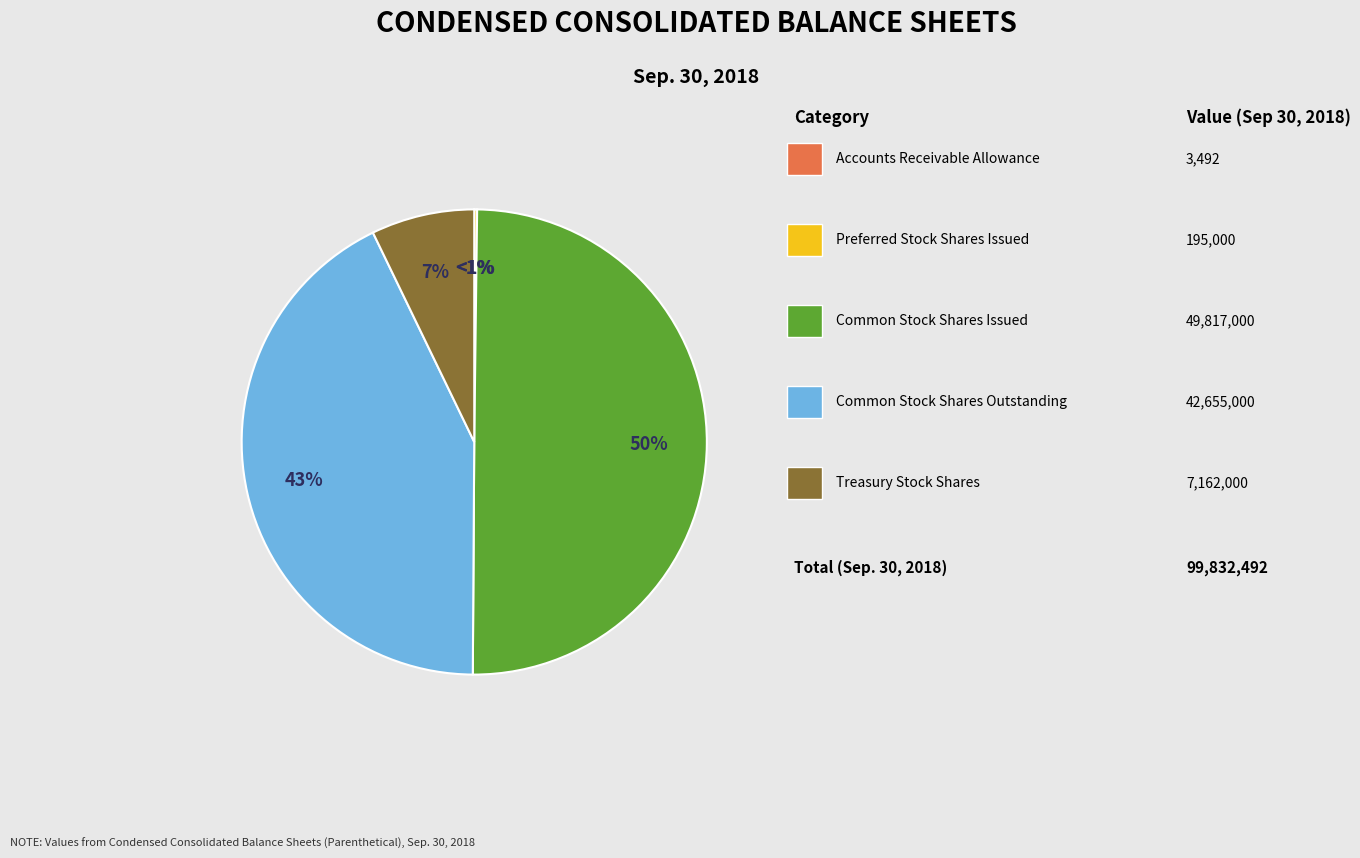

Is Common Stock
Shares Issued the majority of the pie?

No